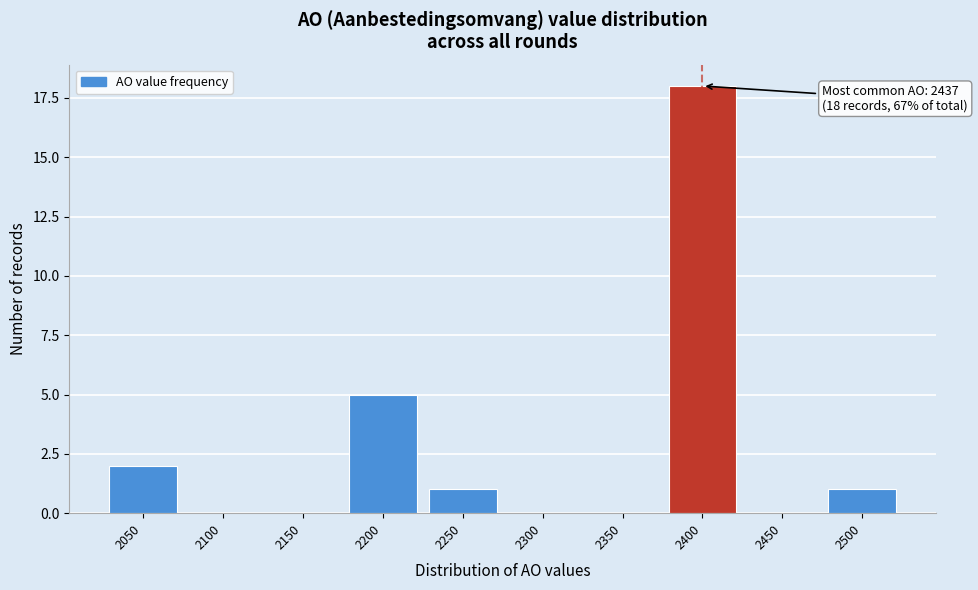

Reading left to right, transcribe all the data shown in this chart.

2050=2	2100=0	2150=0	2200=5	2250=1	2300=0	2350=0	2400=18	2450=0	2500=1